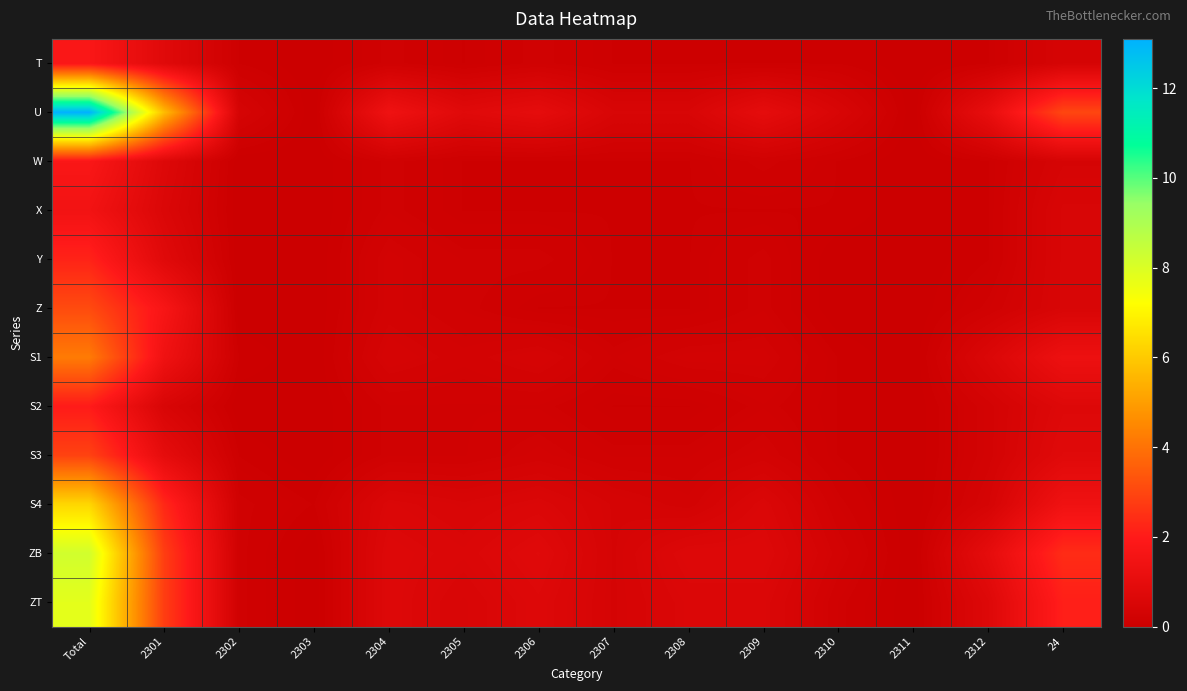

At how many categories does at least one series exceed 10?

1